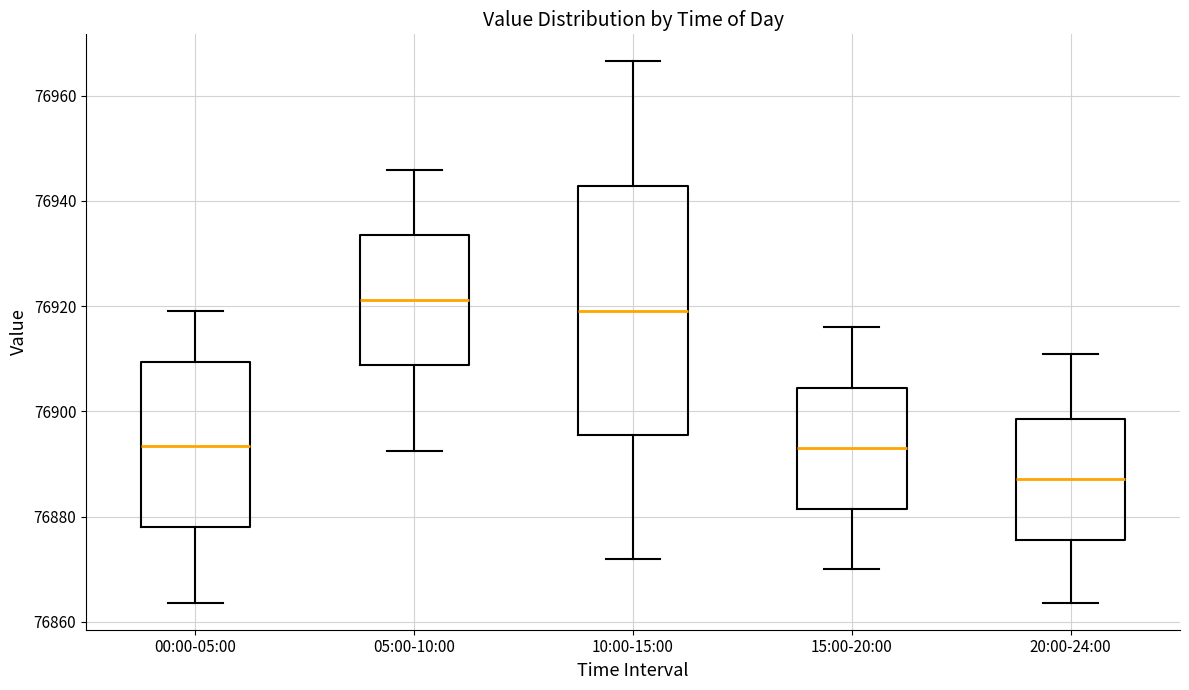

Where does the median line of the box for 20:00-24:00 sit on the y-axis? The values are not printed on the chart, so give them approximately, as read against the axis.

76888